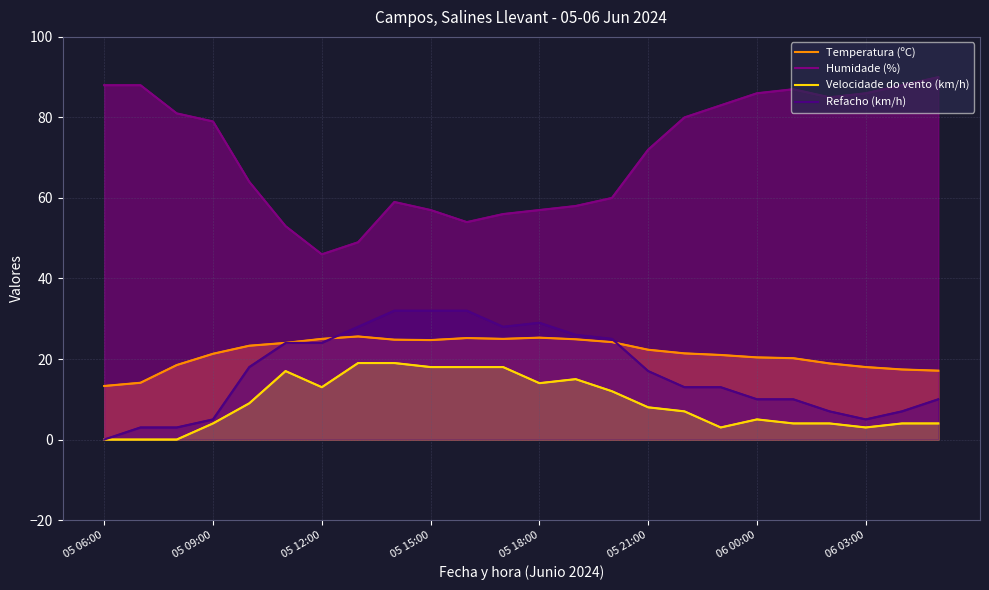

Which has a higher value, 23 or 05 09:00?

23